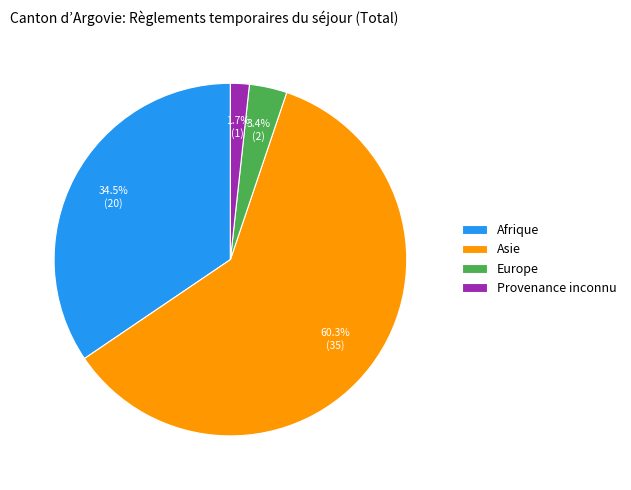

Between Europe and Asie, which is larger?

Asie